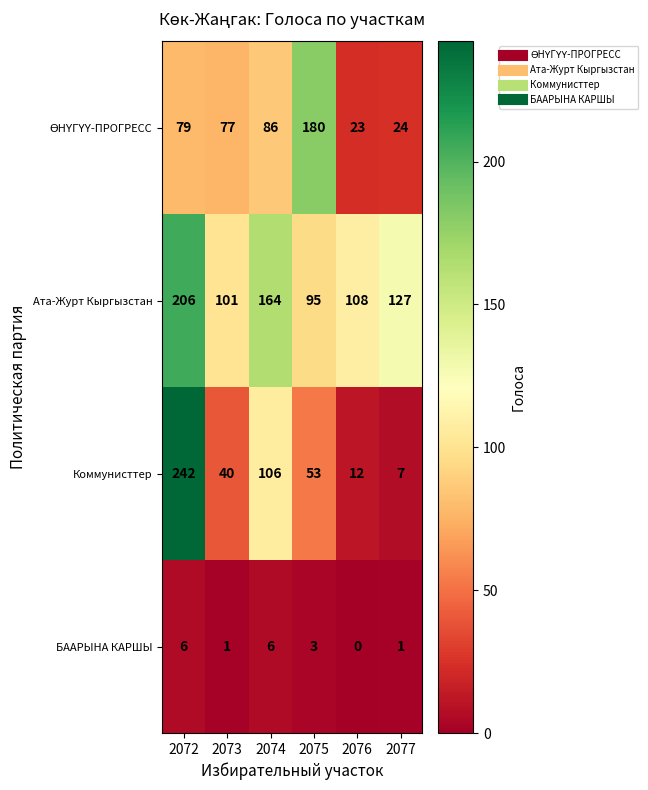

What is the greatest value displayed?

242